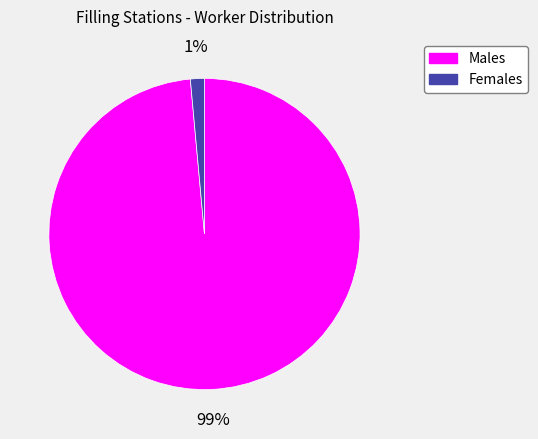

To the nearest percent, what is the average slice percentage?

50%